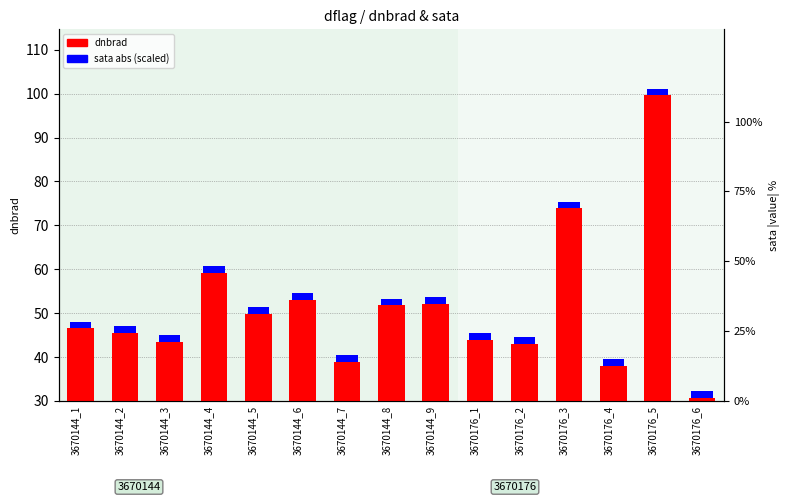

Which has a higher value, 3670144_3 or 3670144_5?

3670144_5